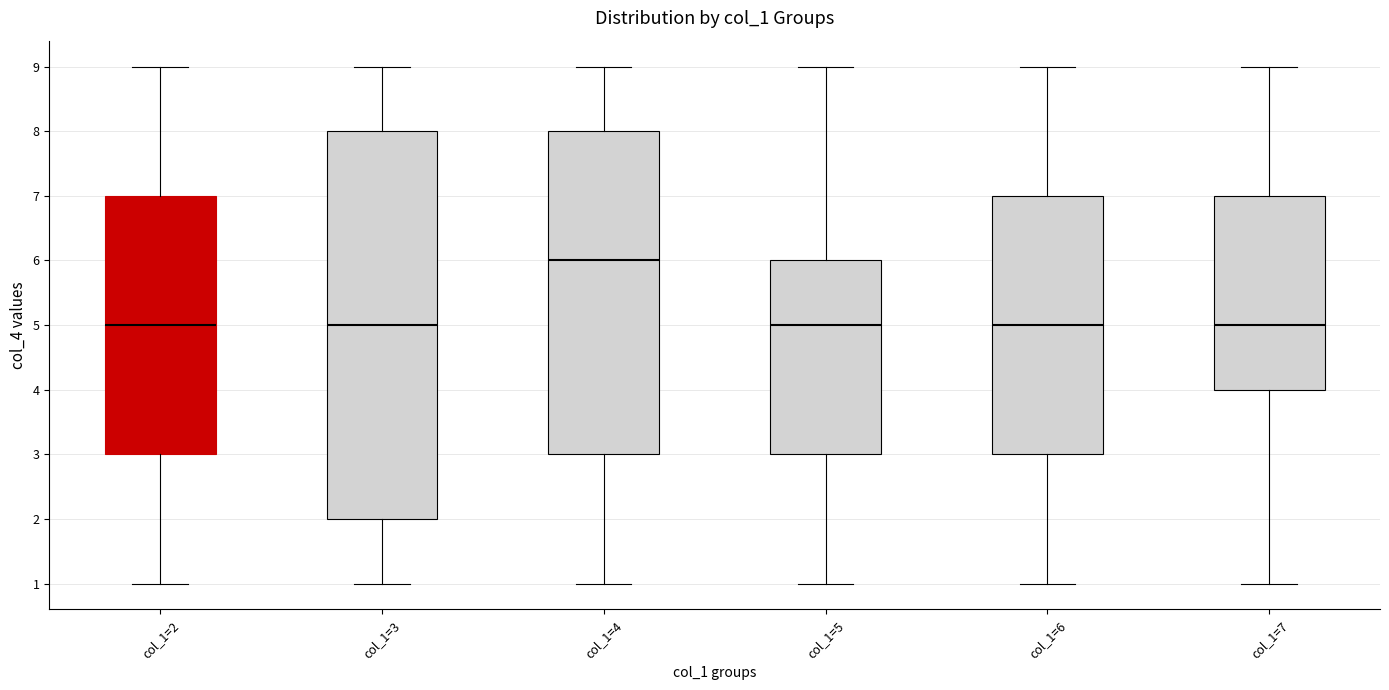

Where is the lower edge of the box for col_1=3 on the y-axis? The values are not printed on the chart, so give them approximately, as read against the axis.

2